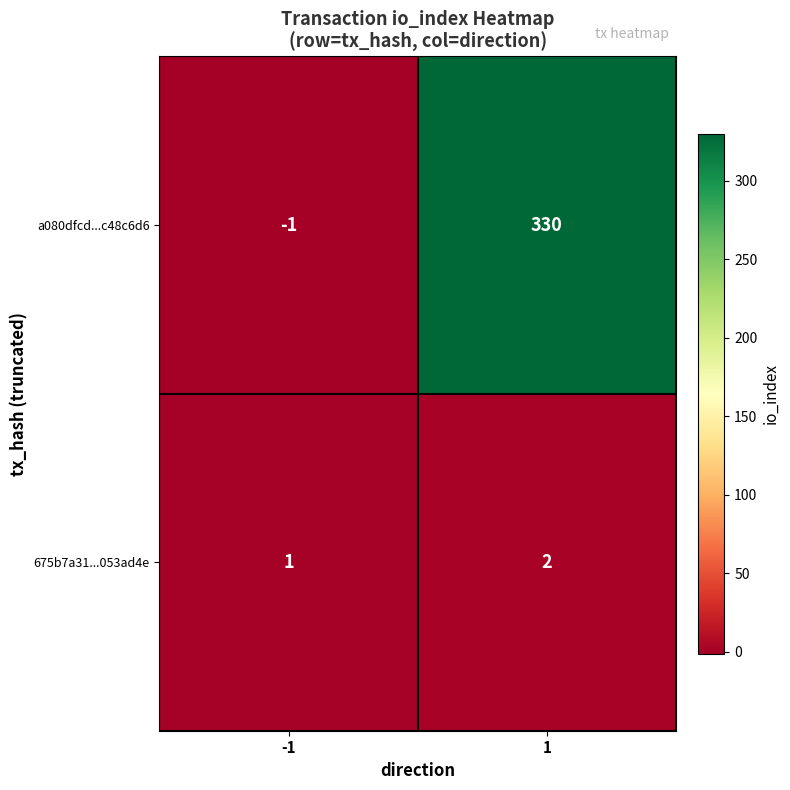

True or false: a080dfcd...c48c6d6 has a value of -2 at -1.

False